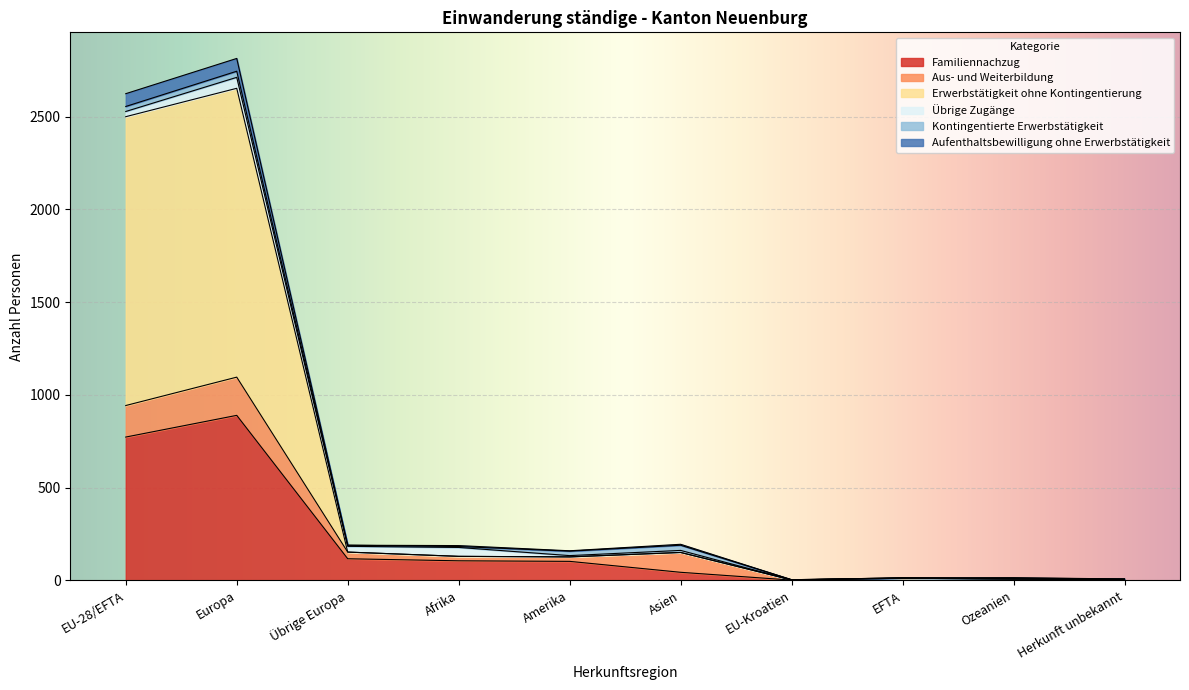

What is the maximum value for Familiennachzug?

890